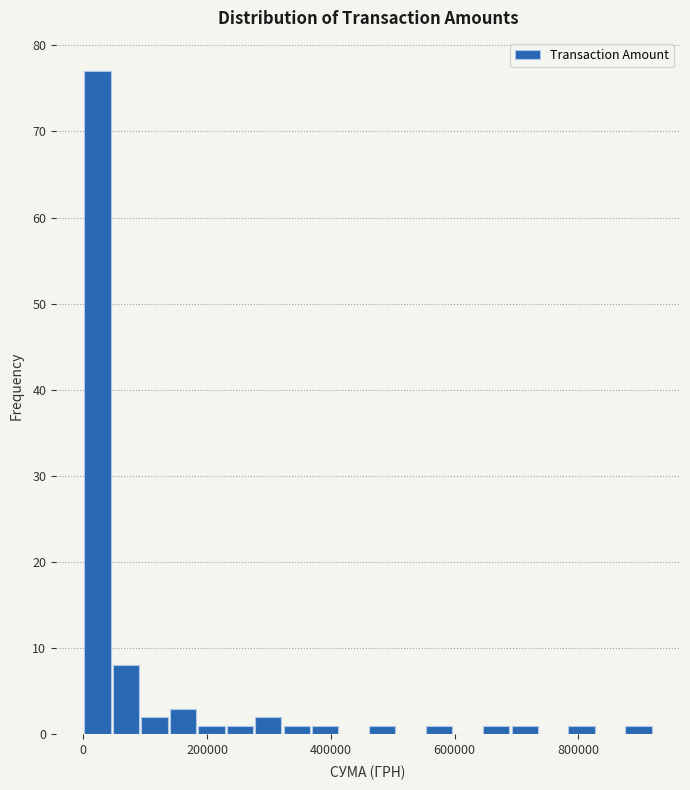

Around what value on the x-axis is the tallest bar? Give the approximate position of its centre, as read against the axis.

20000